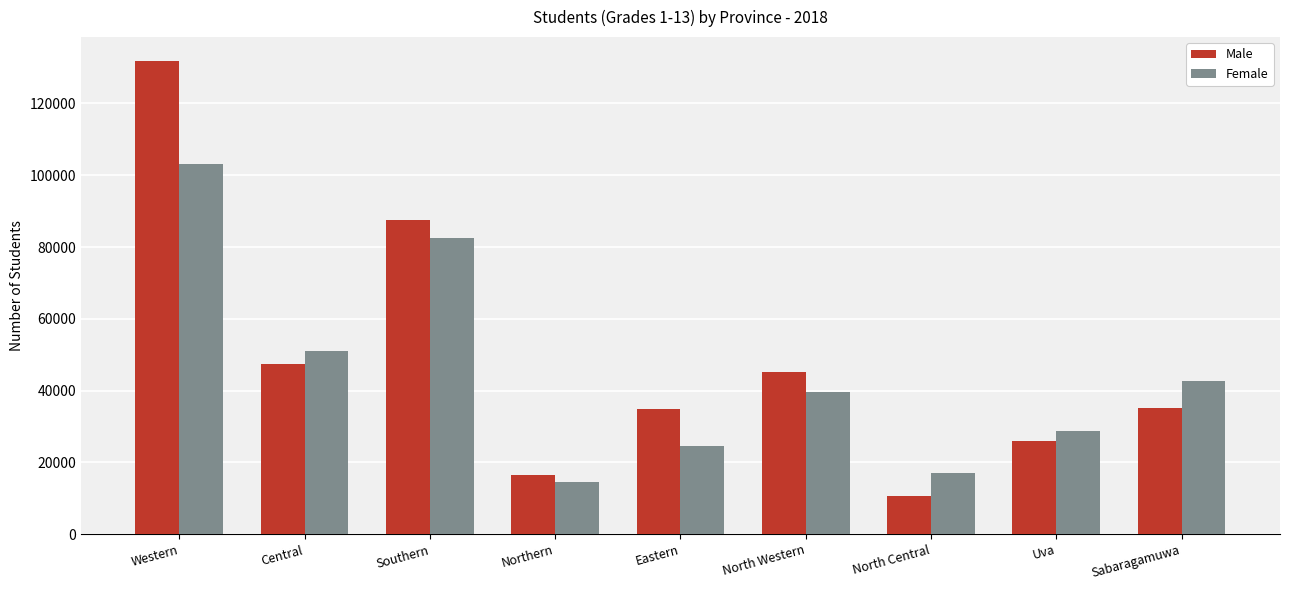

Is it true that Male equals 34754 at Eastern?

True